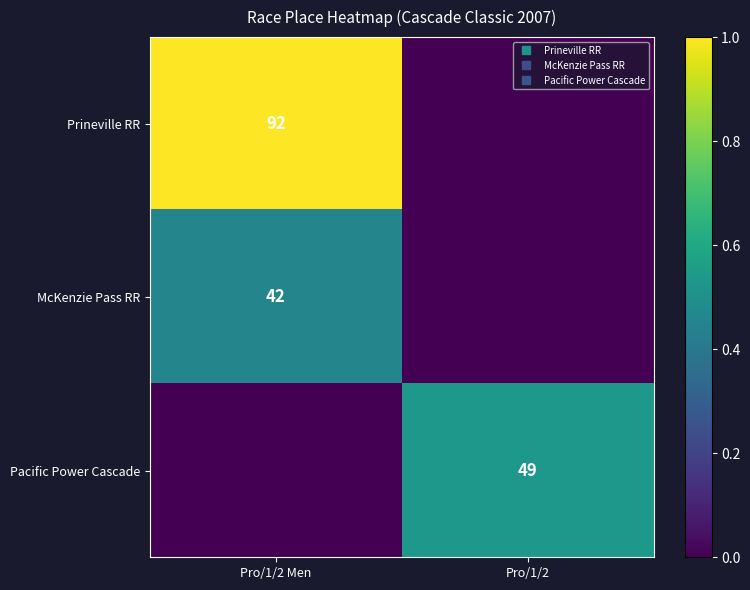

What is the highest value of the McKenzie Pass RR series?

0.5